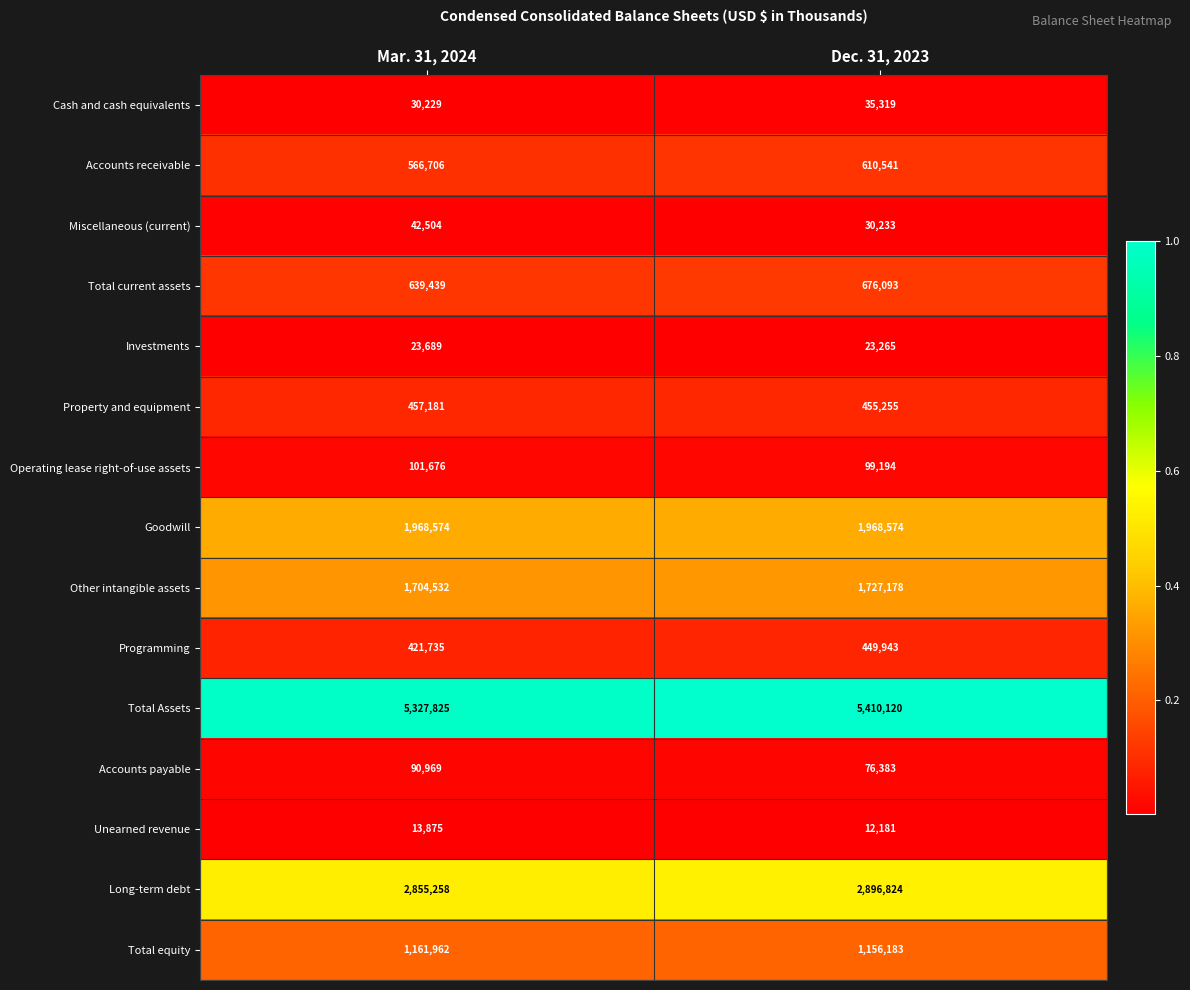

The Operating lease right-of-use assets series shows 99194 at Dec. 31, 2023. True or false?

True